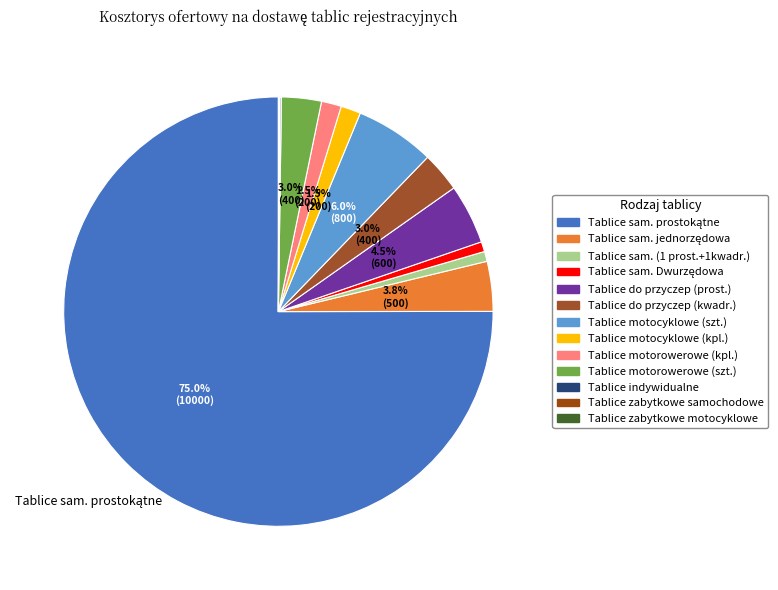

Is the sum of Tablice motocyklowe (kpl.) and Tablice do przyczep (prost.) greater than half?

No